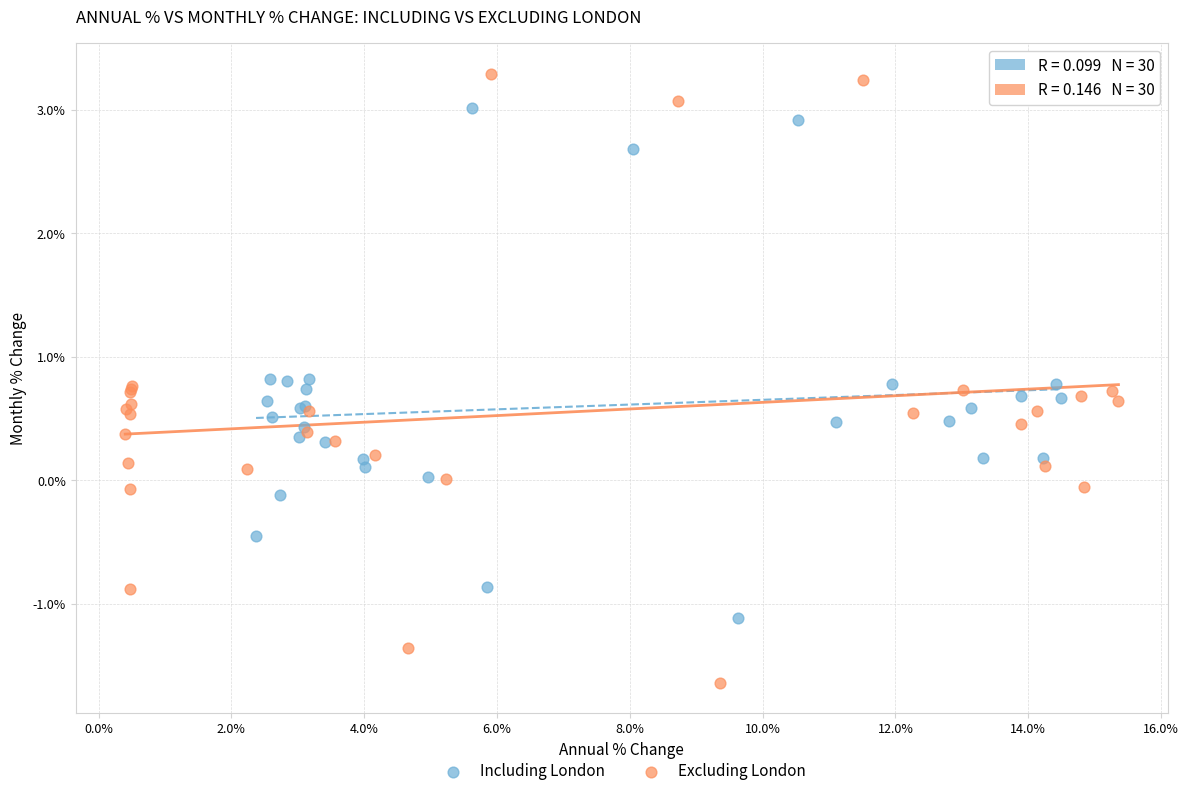

Which series has the widest spread of Y values?

Excluding London